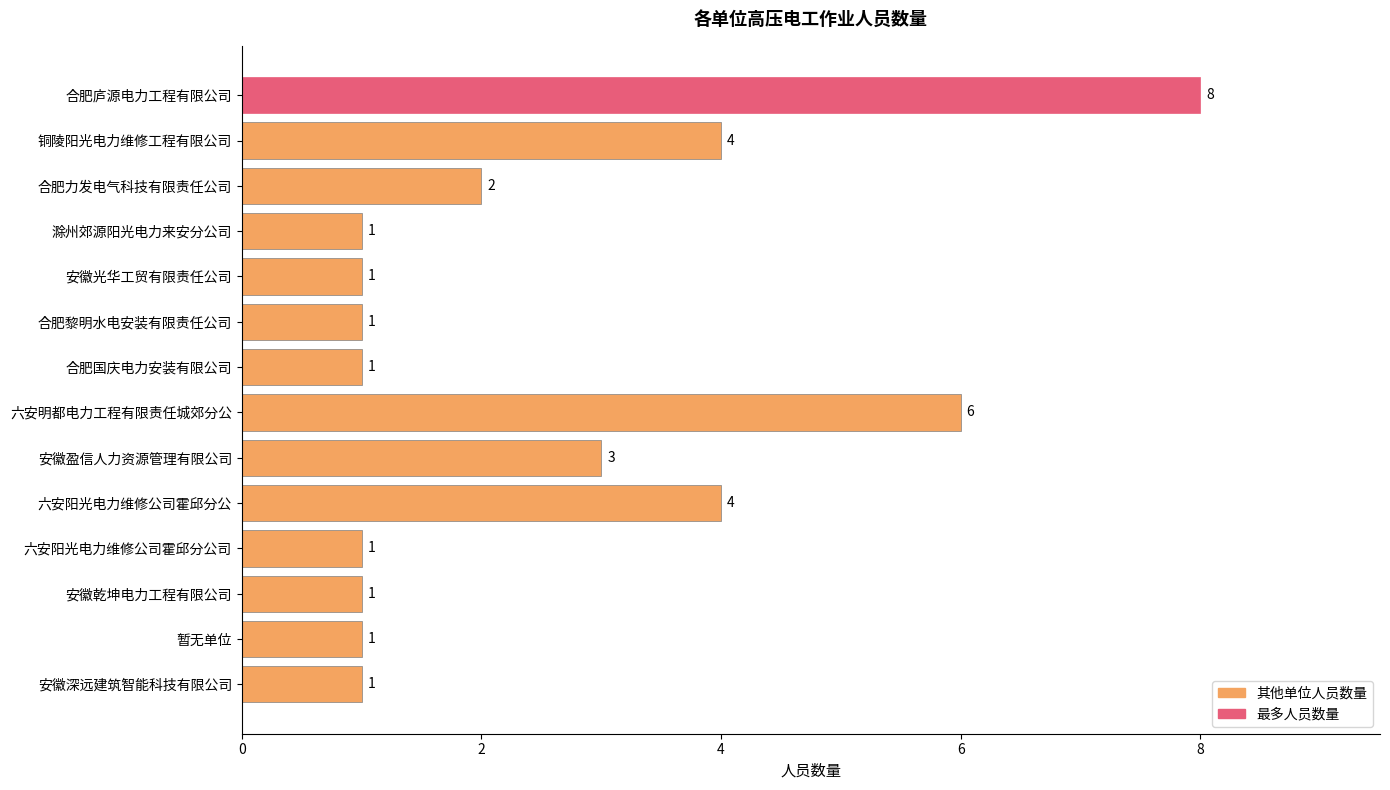

Reading bottom to top, list all the values displayed in this chart.

安徽深远建筑智能科技有限公司=1	暂无单位=1	安徽乾坤电力工程有限公司=1	六安阳光电力维修公司霍邱分公司=1	六安阳光电力维修公司霍邱分公=4	安徽盈信人力资源管理有限公司=3	六安明都电力工程有限责任城郊分公=6	合肥国庆电力安装有限公司=1	合肥黎明水电安装有限责任公司=1	安徽光华工贸有限责任公司=1	滁州郊源阳光电力来安分公司=1	合肥力发电气科技有限责任公司=2	铜陵阳光电力维修工程有限公司=4	合肥庐源电力工程有限公司=8